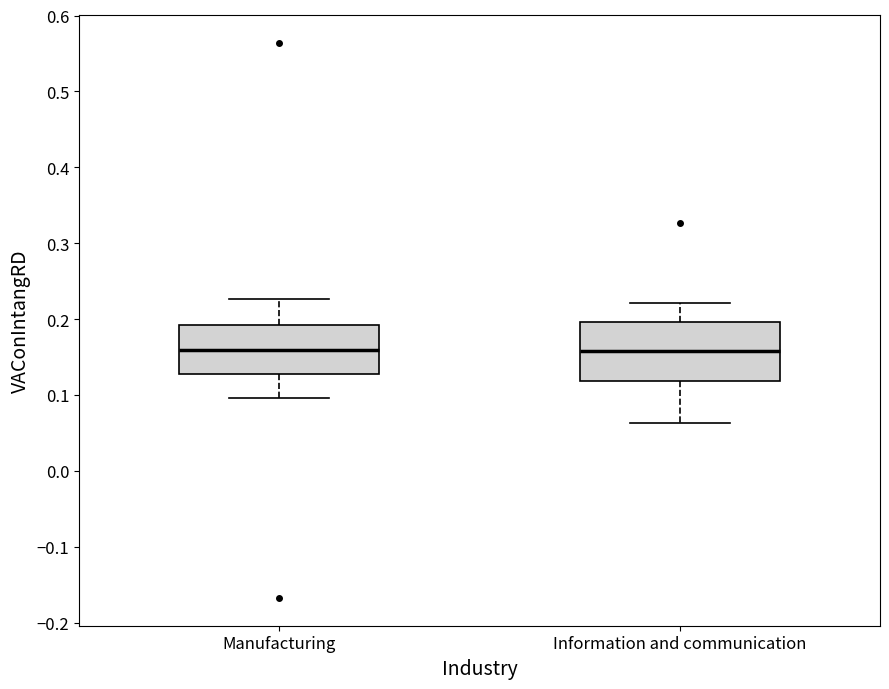

Reading left to right, transcribe this box plot: for each box, give where its median line is, the range the box spans, and where its two whiskers end, as read against the y-axis. The values are not printed on the chart, so give them approximately, as read against the axis.

Manufacturing: median 0.16, box 0.13 to 0.19, whiskers 0.10 to 0.23
Information and communication: median 0.16, box 0.12 to 0.20, whiskers 0.06 to 0.22